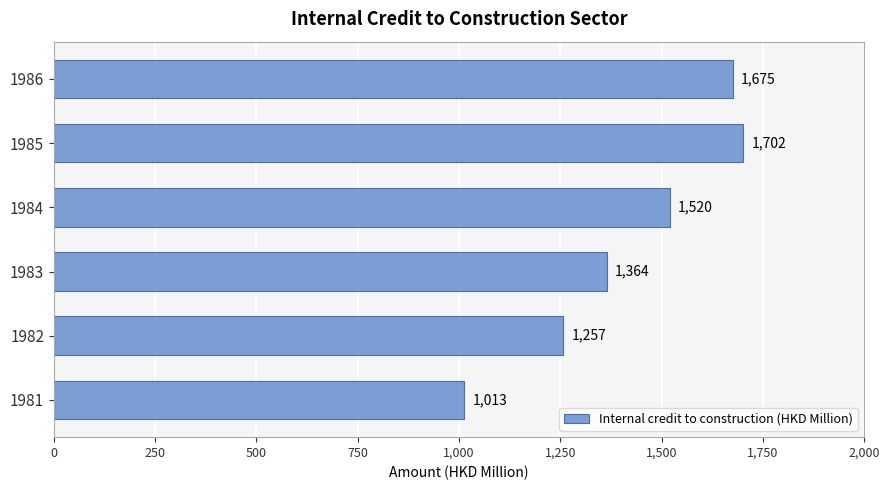

What is the change in value from 1985 to 1986?

-27